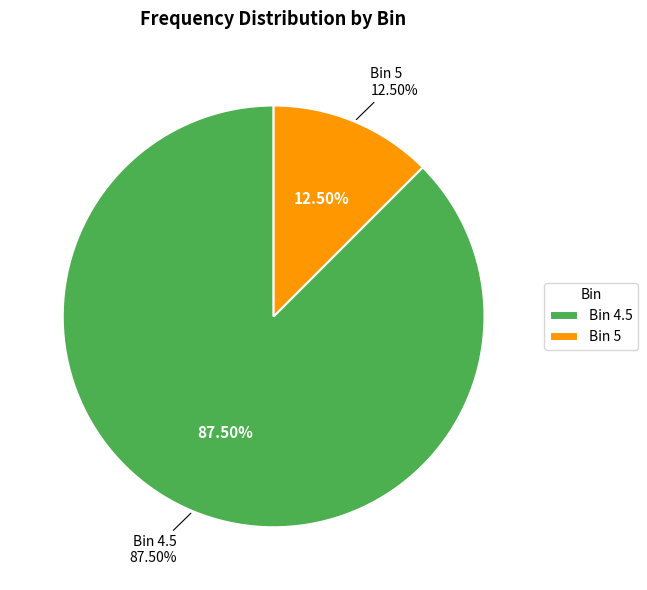

Which has a higher value, 4.5 or 5?

4.5